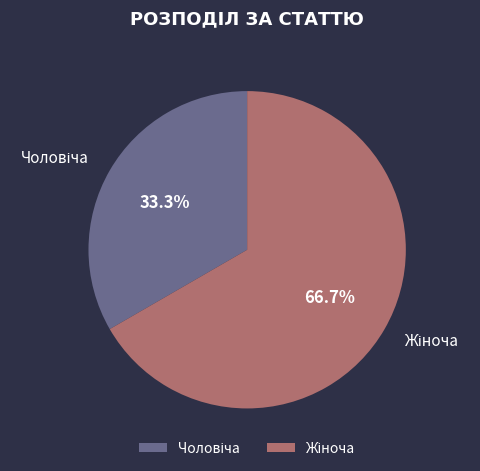

Is there a majority slice in this chart?

Yes